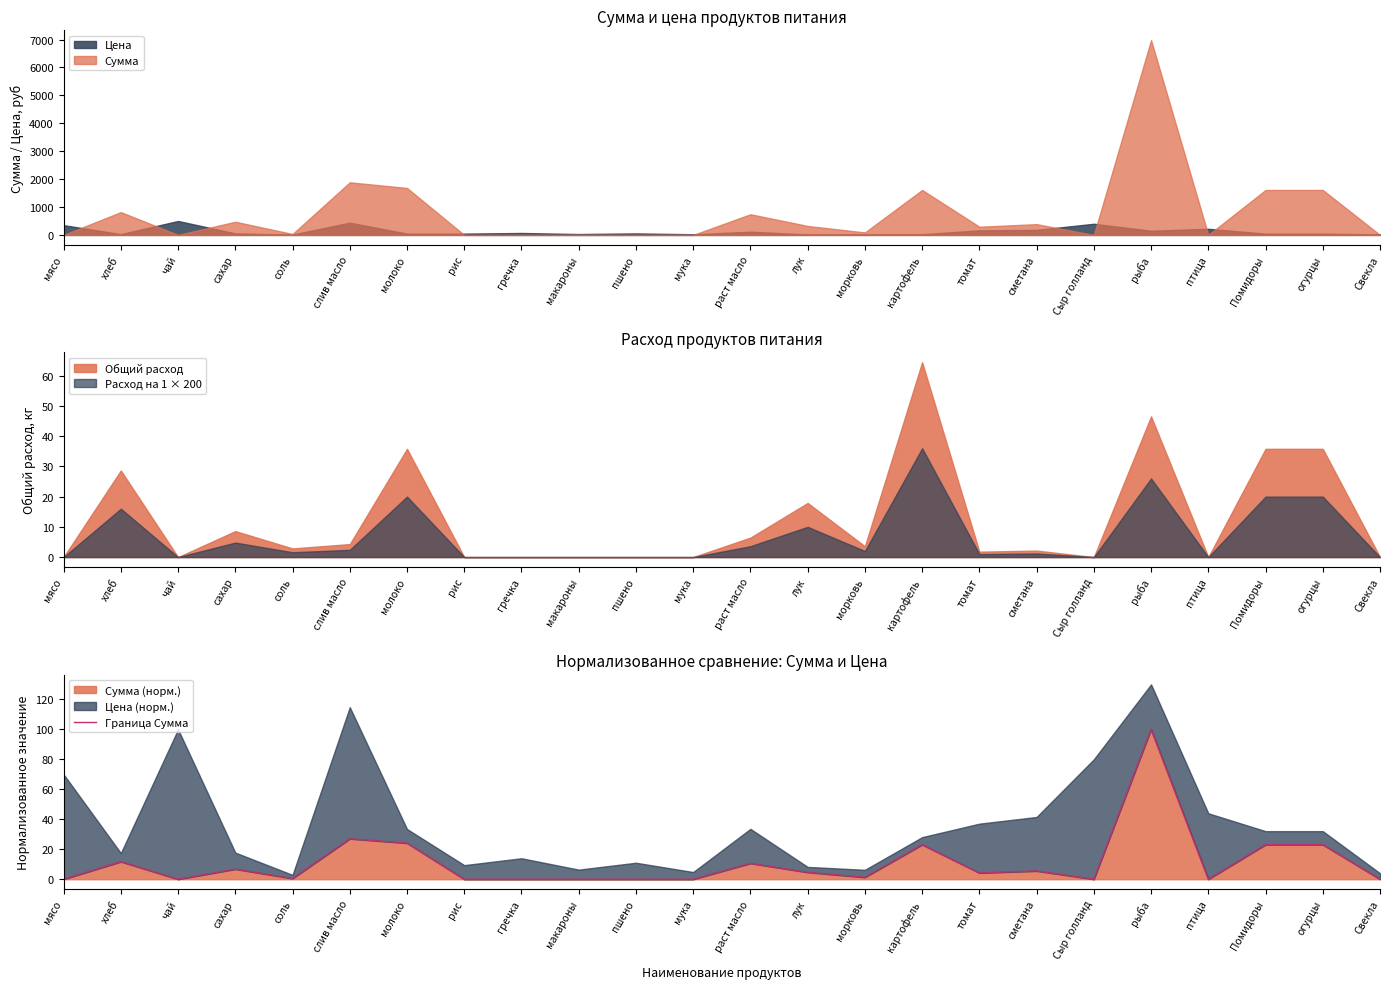

List the labels in order of value, smallest first.

мясо, чай, рис, гречка, макароны, пшено, мука, Сыр голланд, птица, Свекла, соль, морковь, томат, лук, сметана, сахар, раст масло, хлеб, картофель, Помидоры, огурцы, молоко, слив масло, рыба